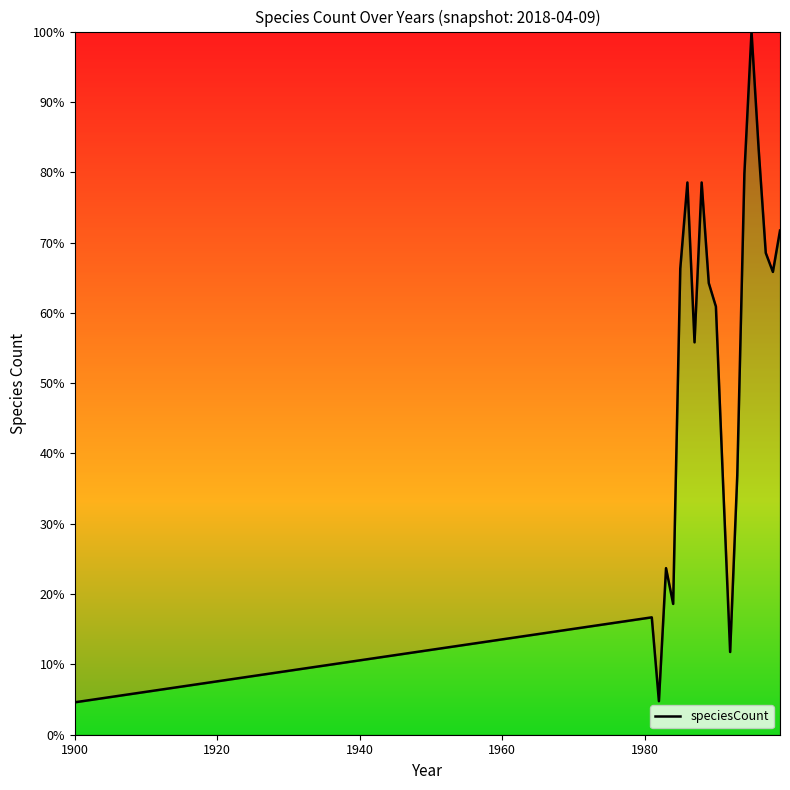

What is the minimum value shown in the chart?

4.6